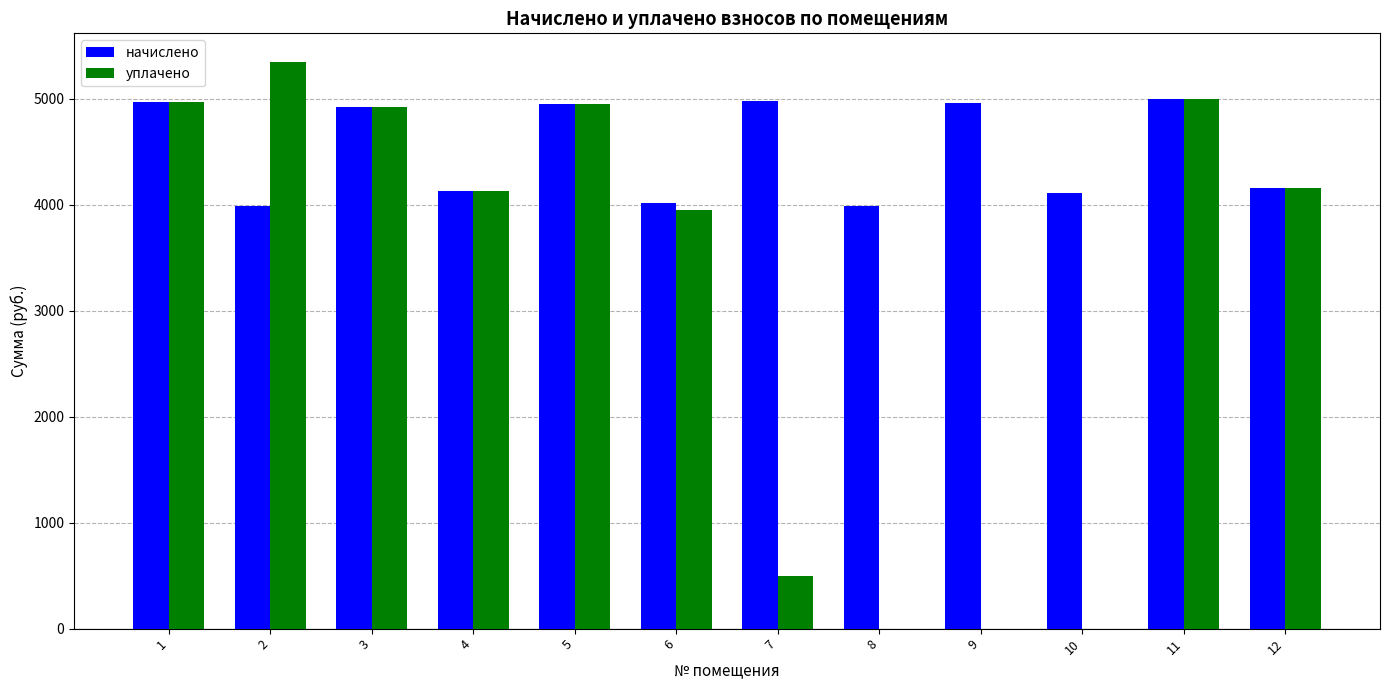

Which series has the largest range (max minus min)?

уплачено